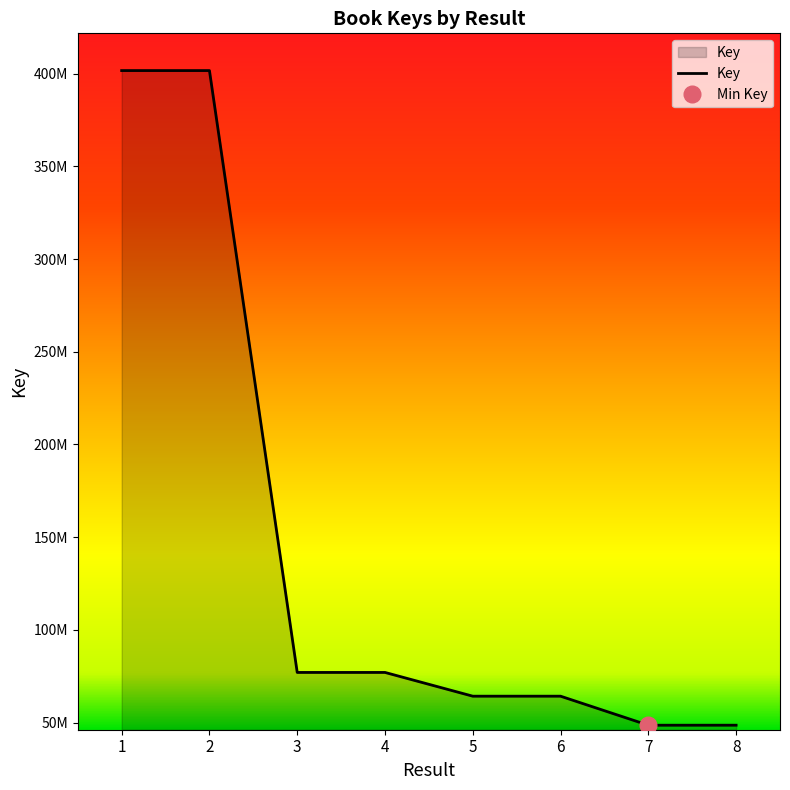

Which has a higher value, 6 or 3?

3